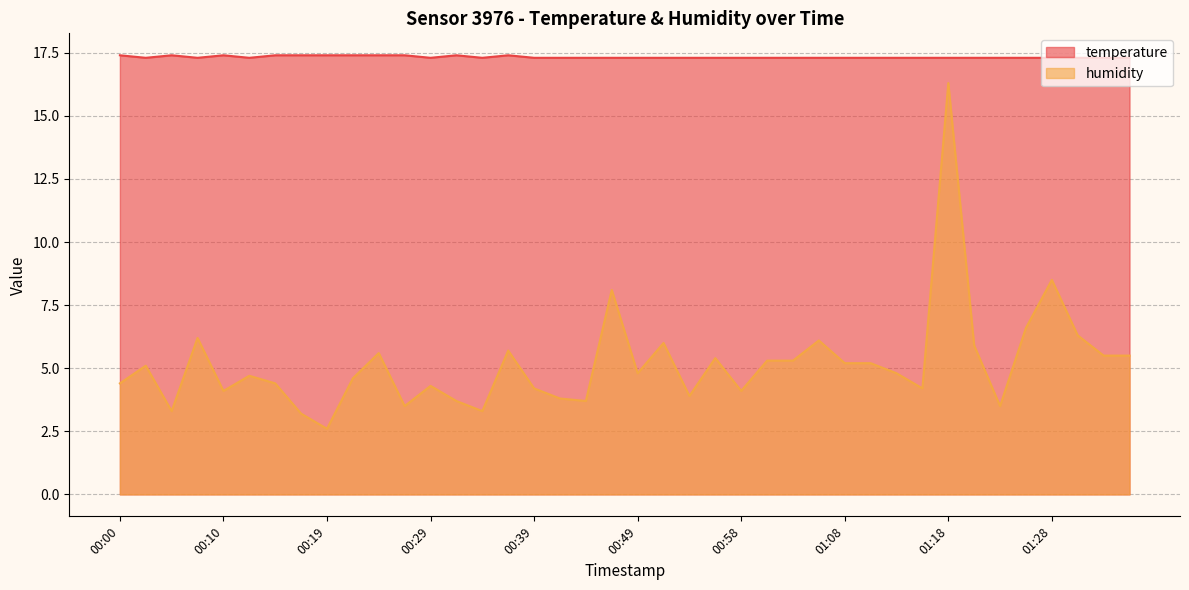

True or false: humidity has a value of 3.8 at 01:20.

False